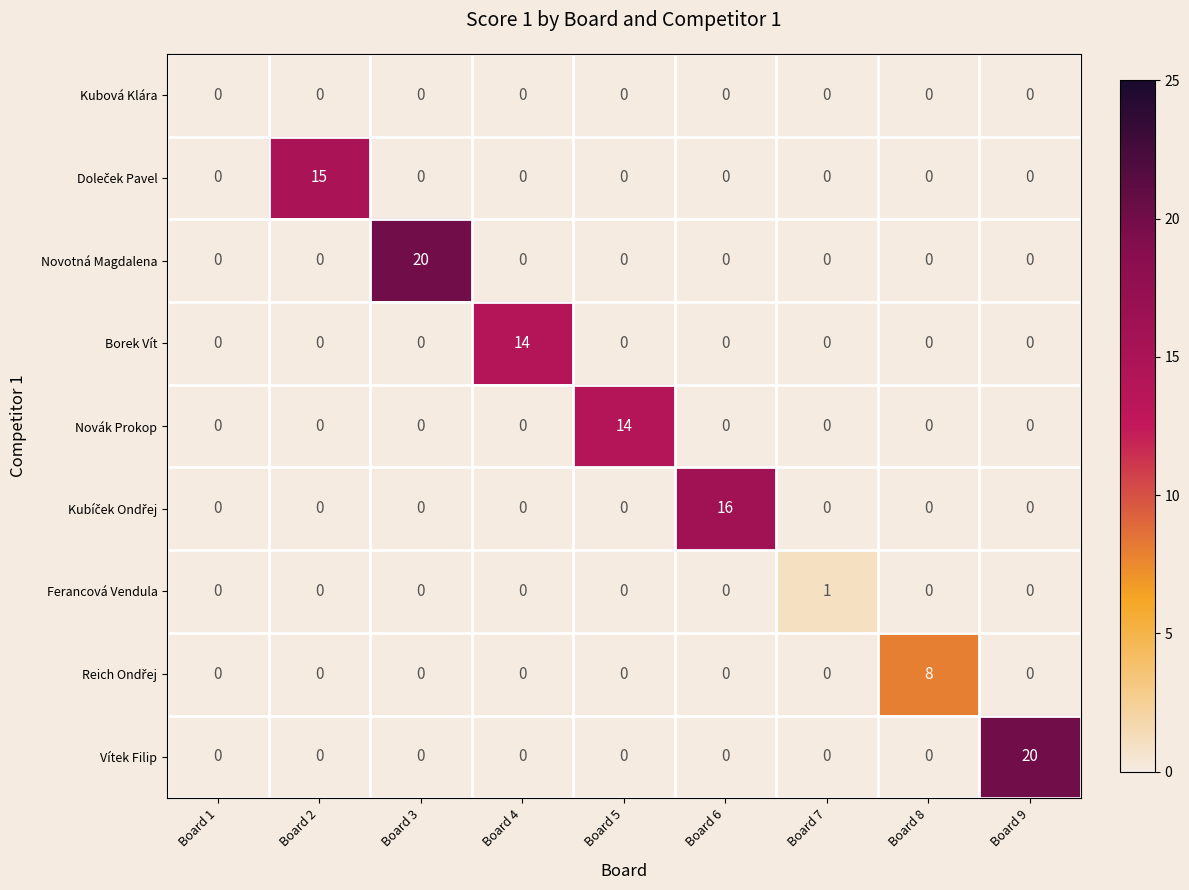

At how many categories does at least one series exceed 7?

7